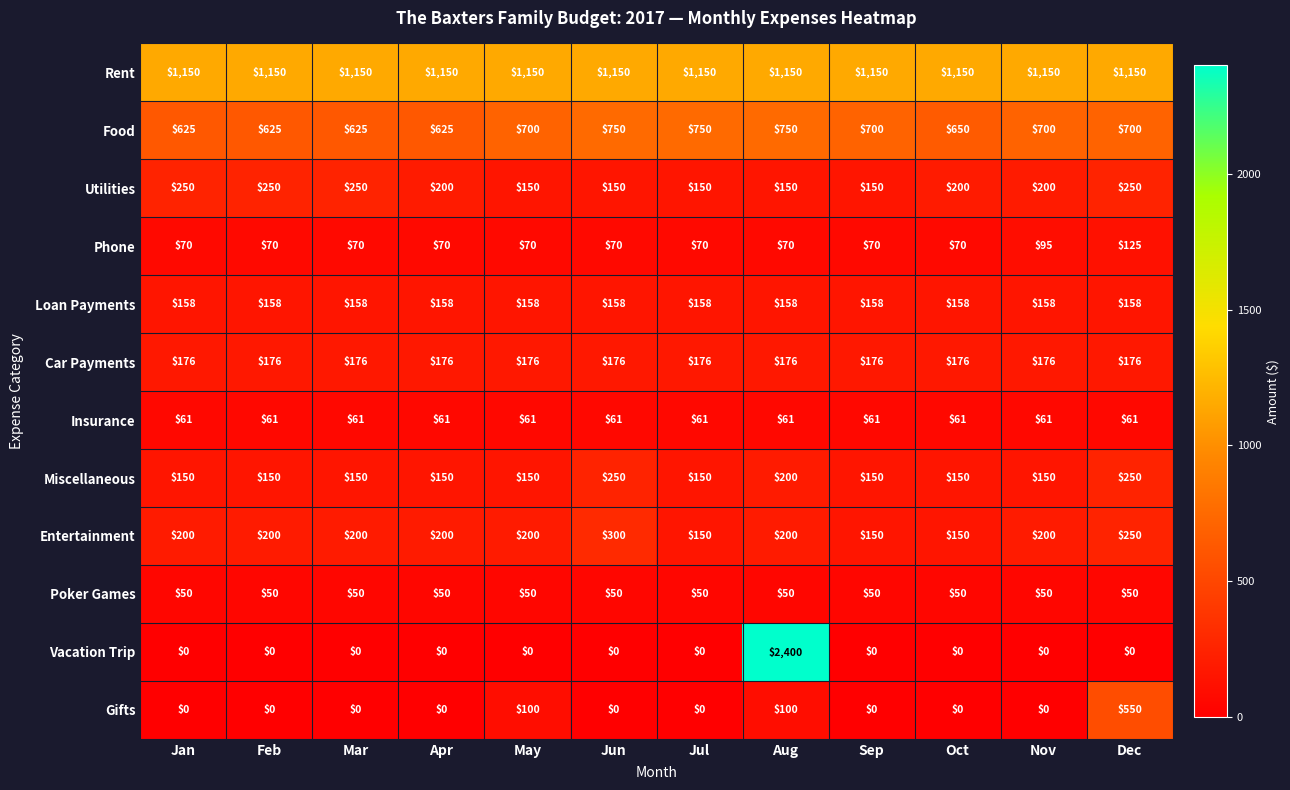

What value does the Miscellaneous series have at Jul, to the nearest 5?

150